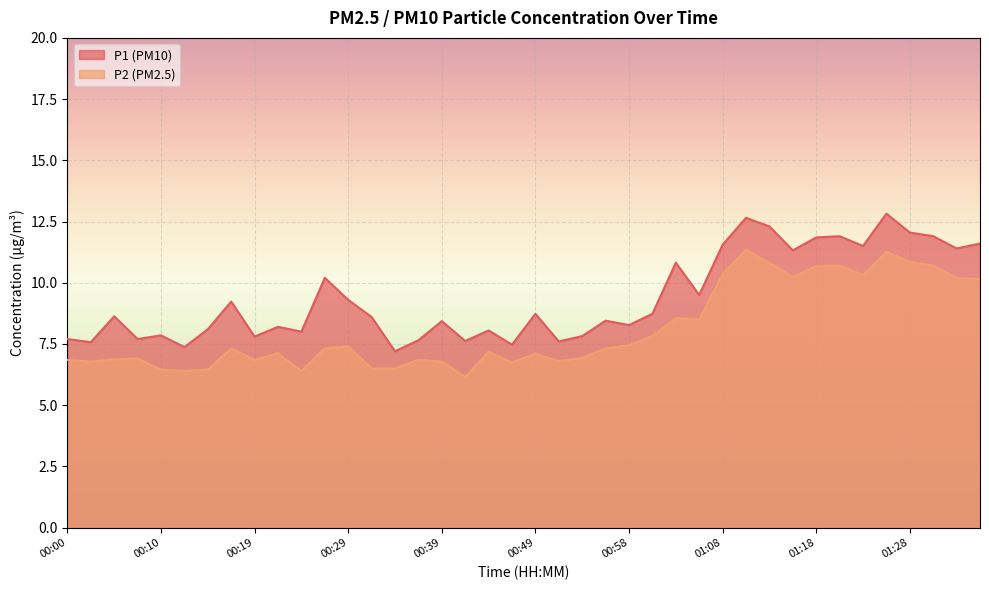

Which series has the largest total across all categories?

P1 (PM10)